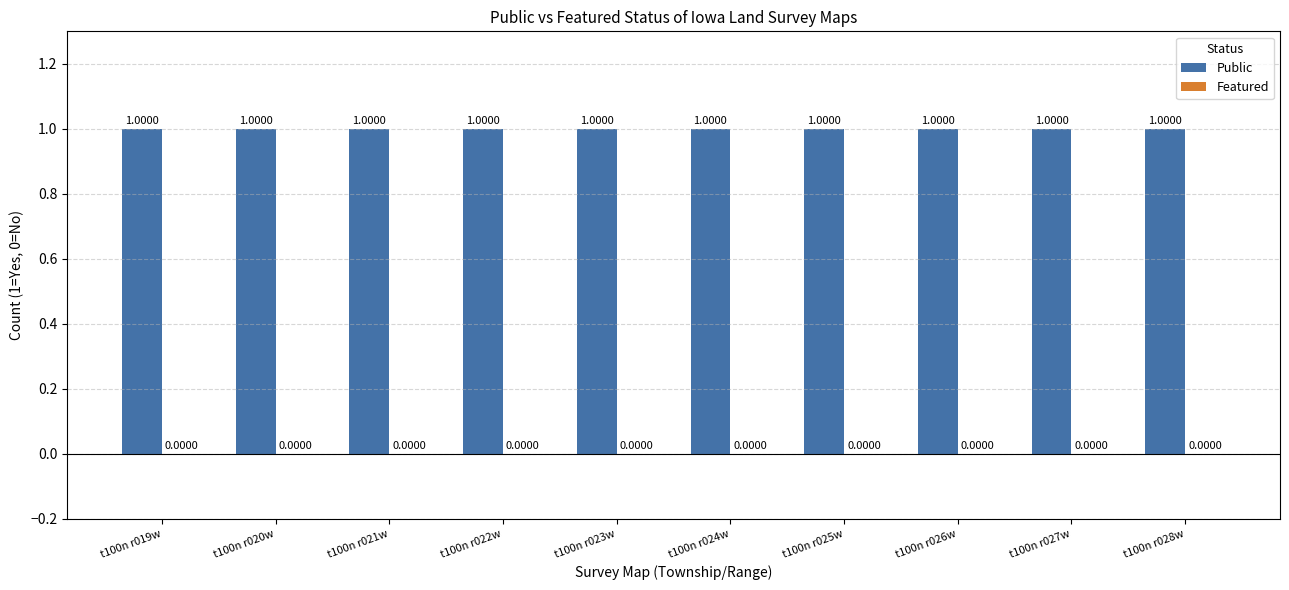

Which series has the widest spread of values?

Public